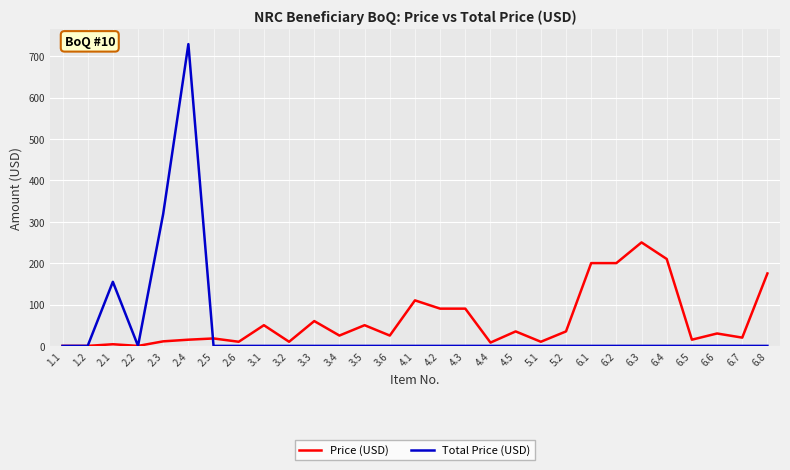

The value of Price (USD) at 3.1 is 16.7. True or false?

False